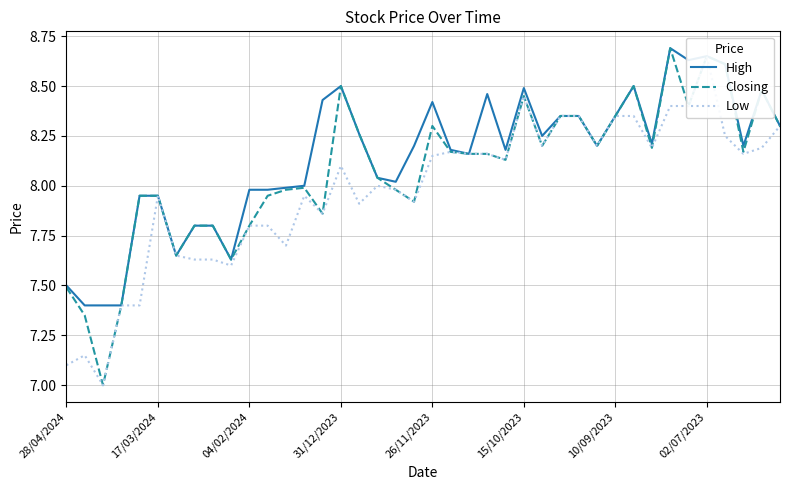

Rank the series by their average value, from lowest to highest.

Low, Closing, High